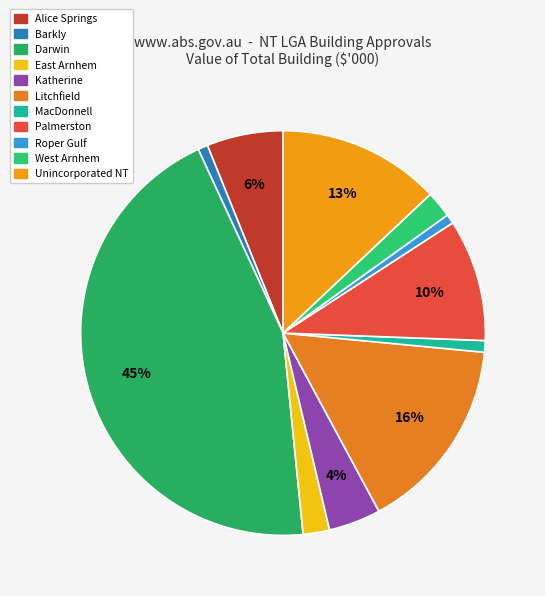

How many segments does this pie chart have?

11